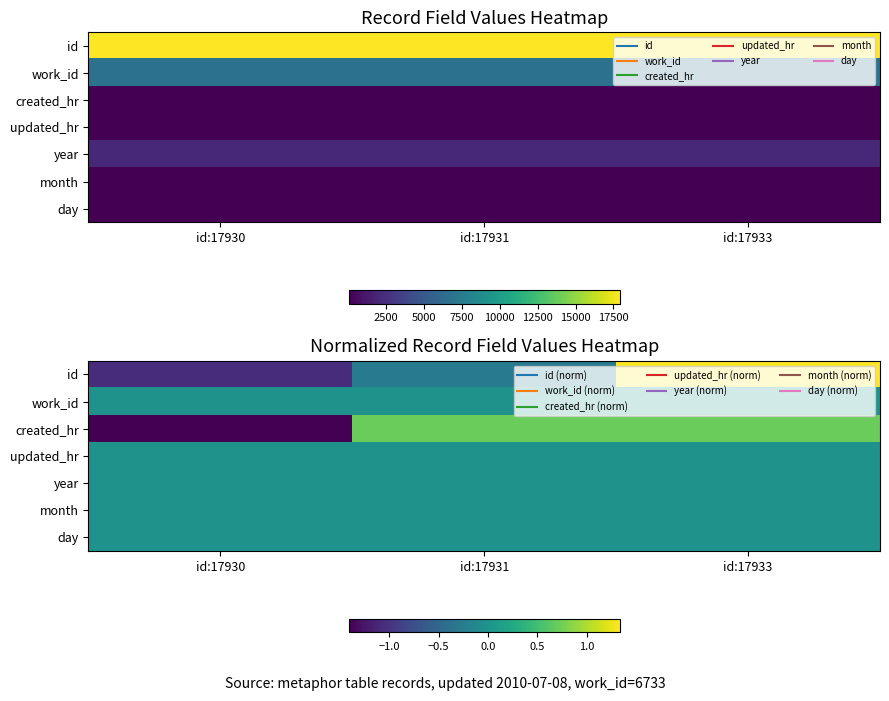

What value does the created_hr series have at id:17933?

0.7